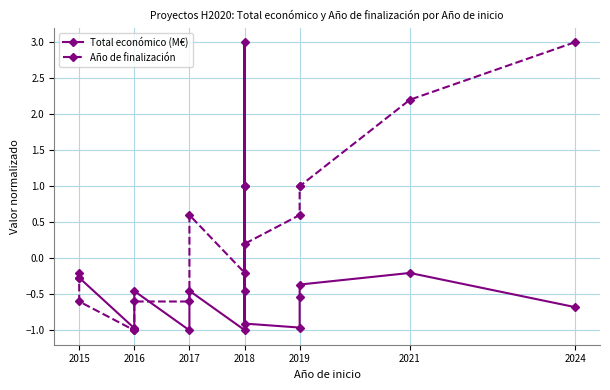

What is the difference between the second highest and minimum values in the Año de finalización series?

3.2